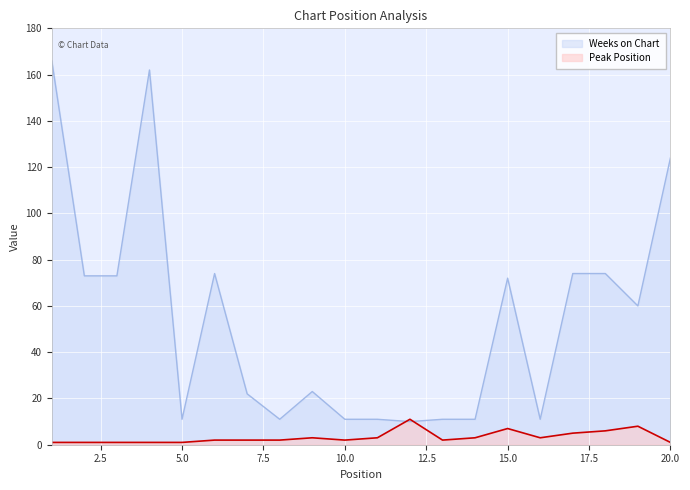

The Weeks on Chart series shows 17 at 5.0. True or false?

False